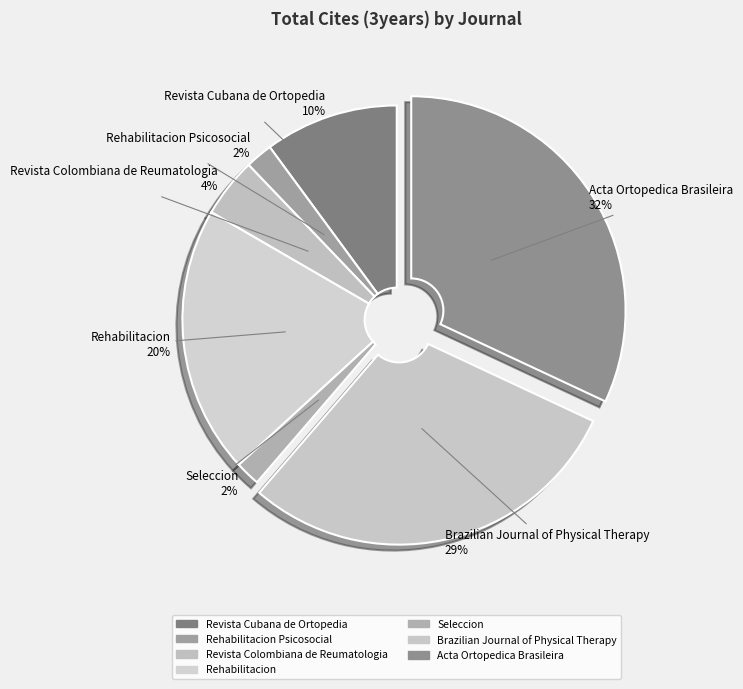

Approximately how many times larger is the value at Rehabilitacion compared to Revista Cubana de Ortopedia?

2.0